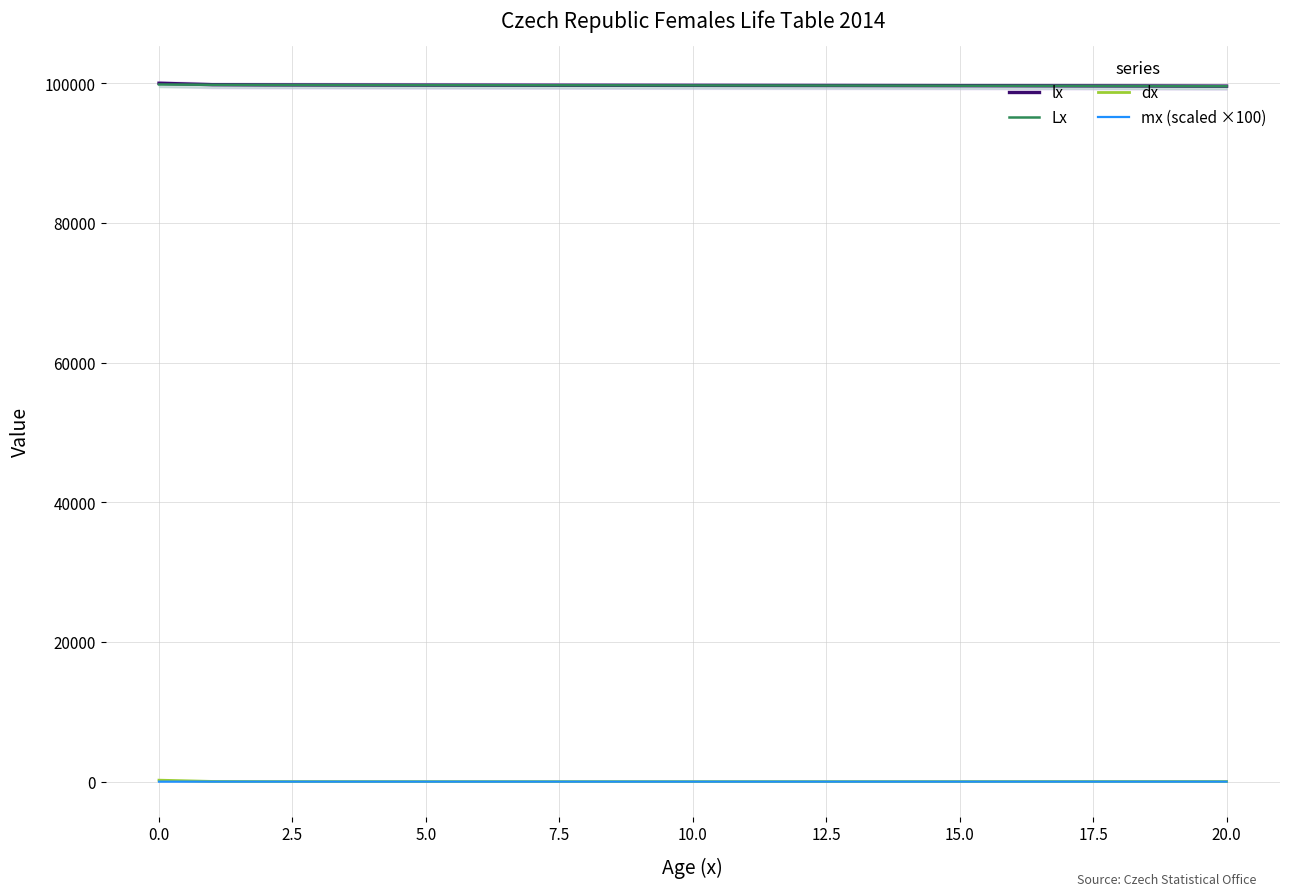

True or false: lx and mx (scaled ×100) cross at least once.

False